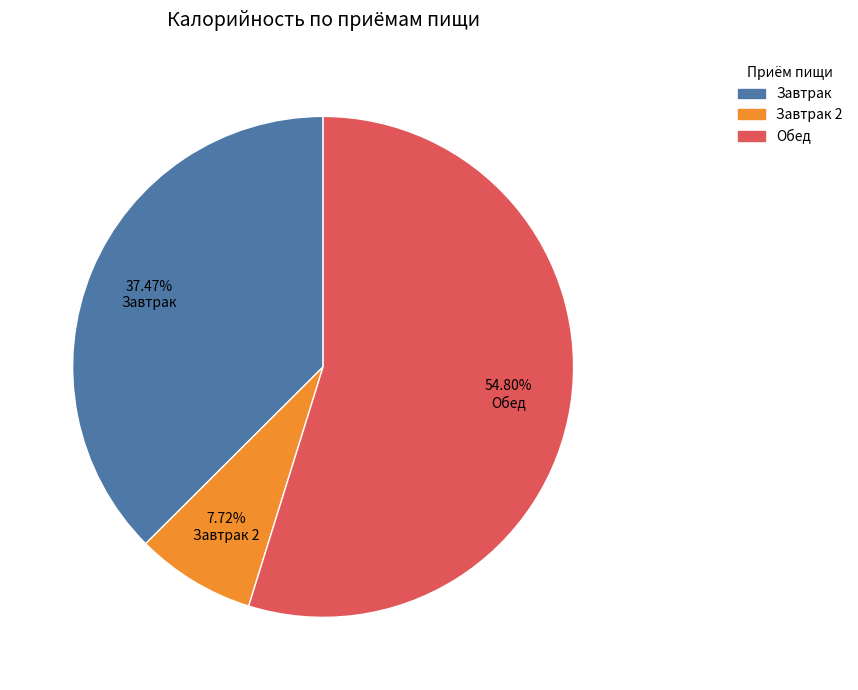

What is the largest slice in the pie chart?

Обед